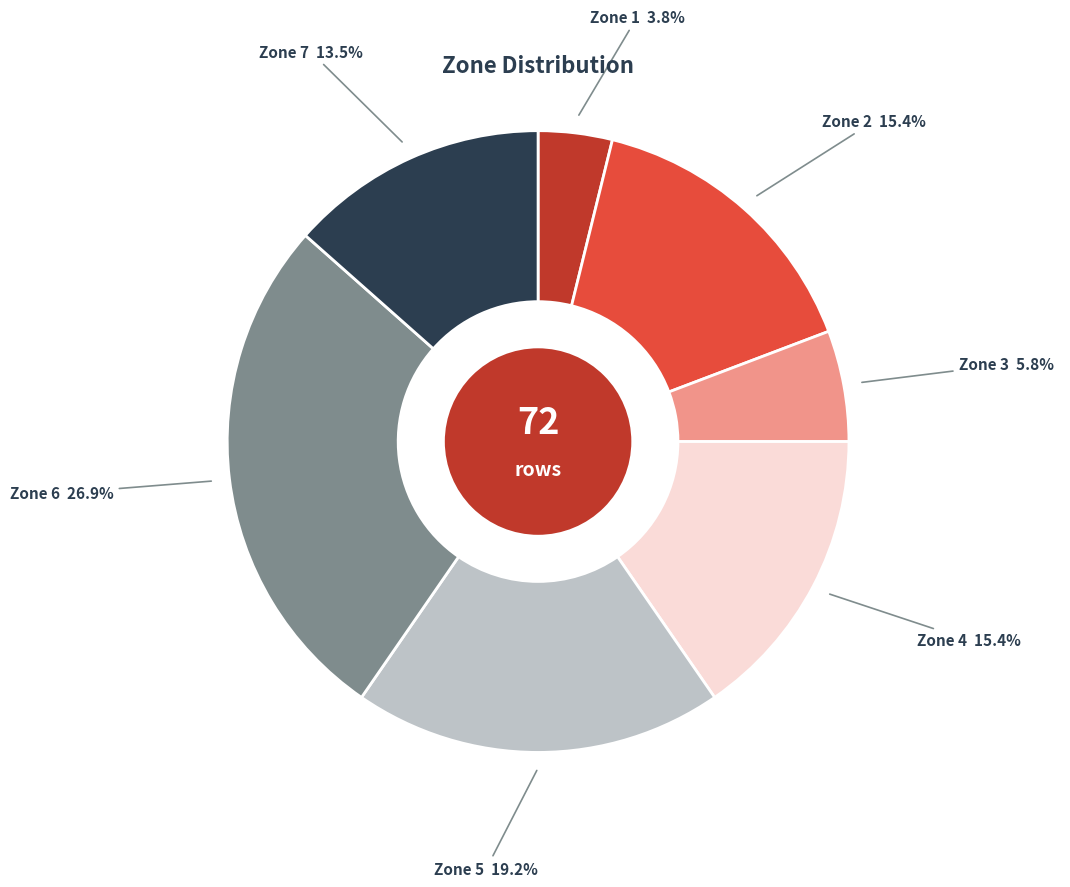

Is there a majority slice in this chart?

No